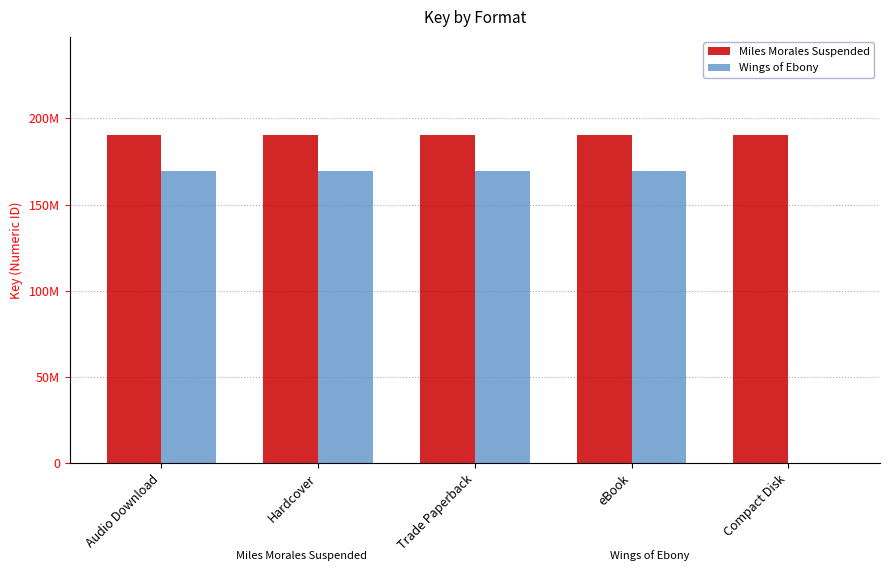

Between eBook and Compact Disk, which series saw the biggest shift?

Wings of Ebony